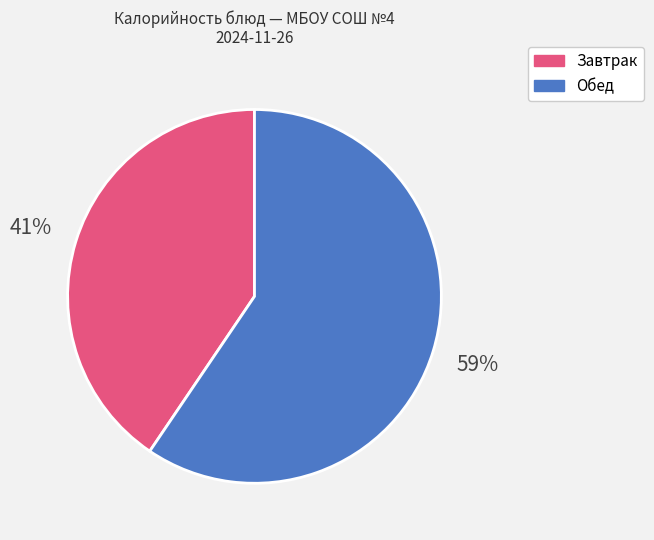

To the nearest percent, what is the average slice percentage?

50%